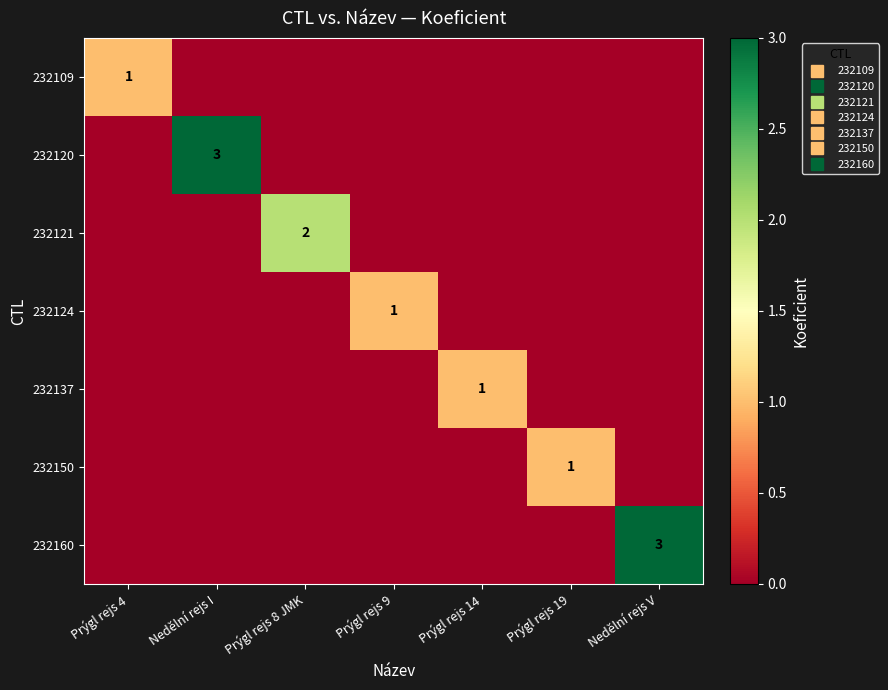

What is the spread (max minus min) of values at Nedělní rejs I?

3